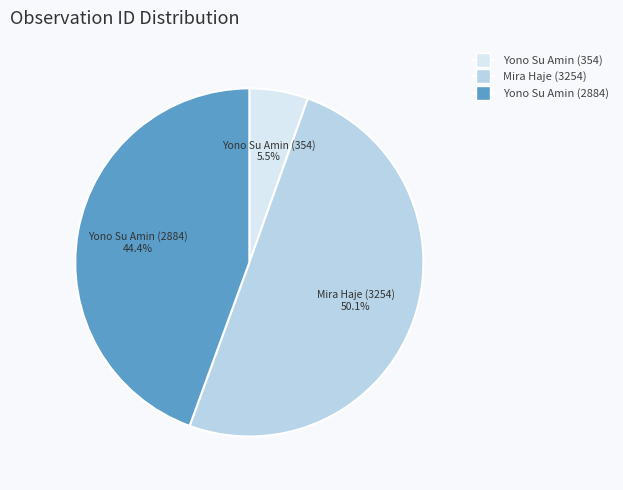

To the nearest percent, what percentage of the pie is Yono Su Amin (2884)?

44%